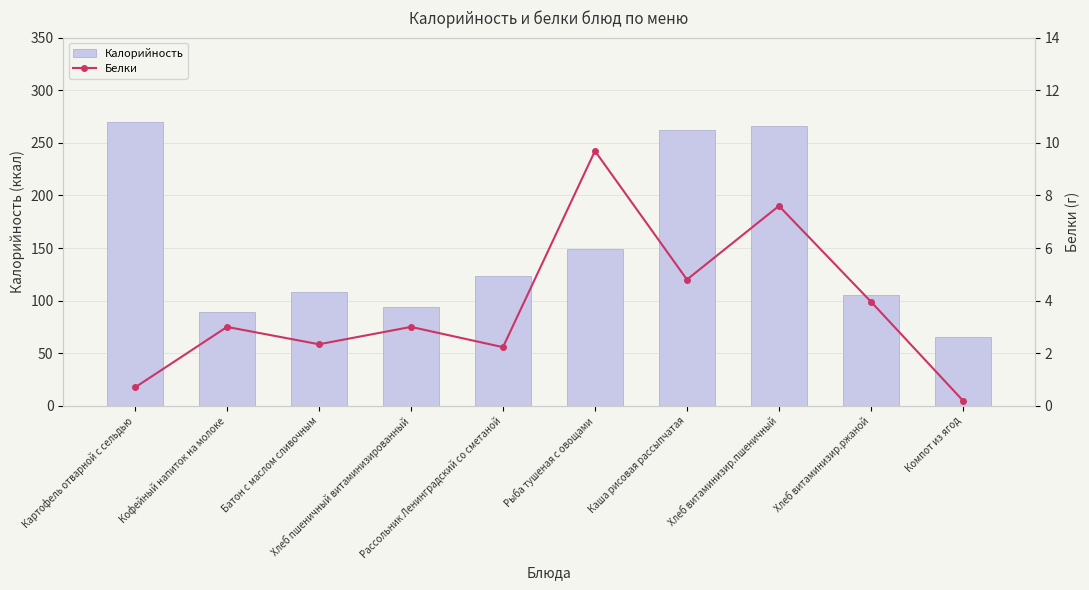

The value of Калорийность at Рыба тушеная с овощами is 206.0. True or false?

False